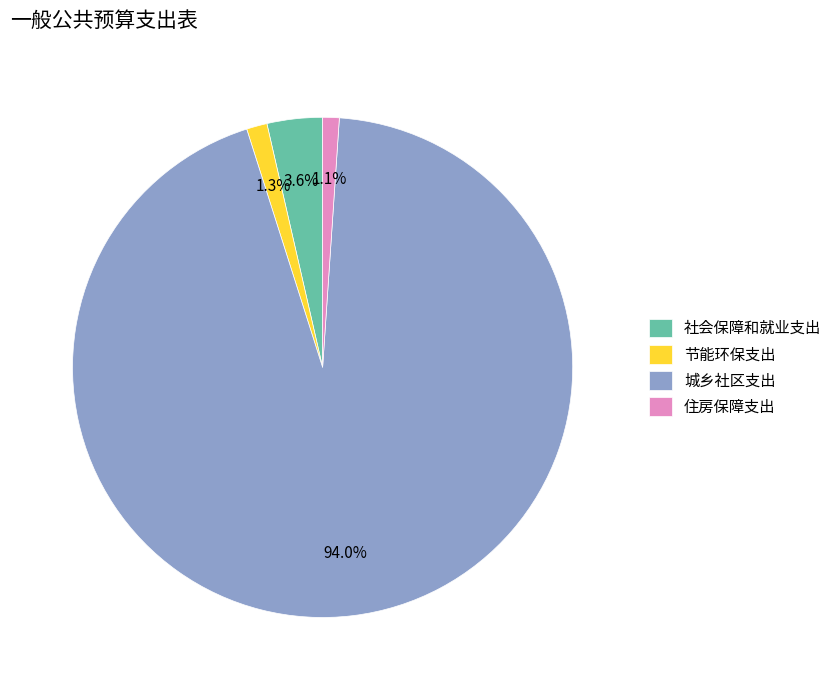

Between 城乡社区支出 and 住房保障支出, which is larger?

城乡社区支出